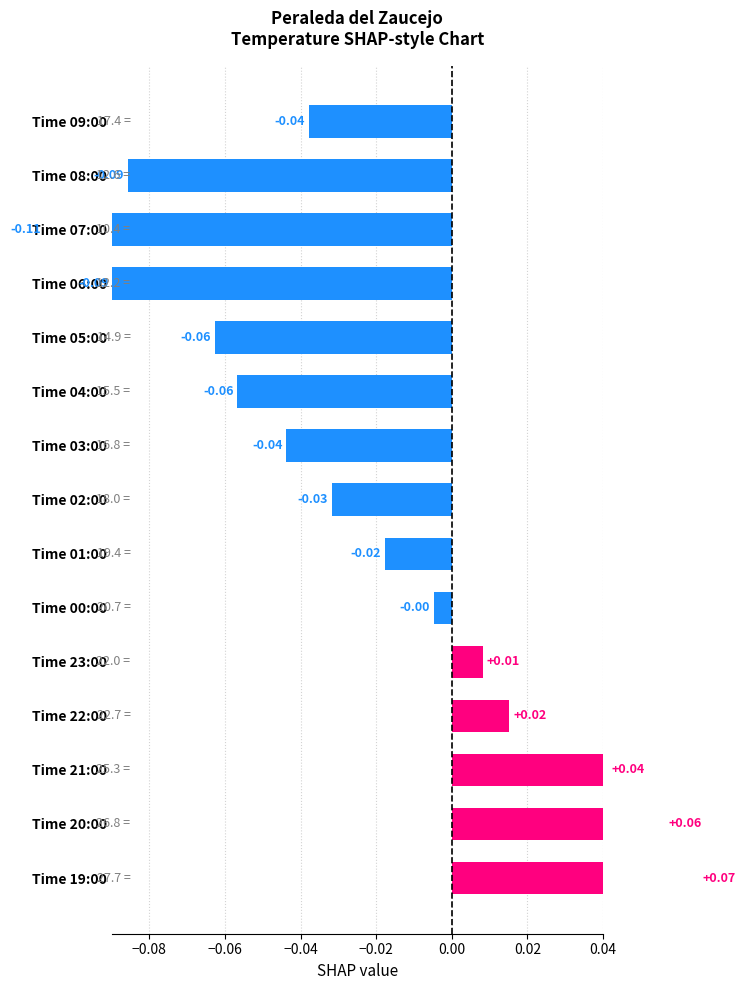

Reading right to left, transcribe all the data shown in this chart.

0.1	0.1	0.0	0.0	0.0	-0.0	-0.0	-0.0	-0.0	-0.1	-0.1	-0.1	-0.1	-0.1	-0.0